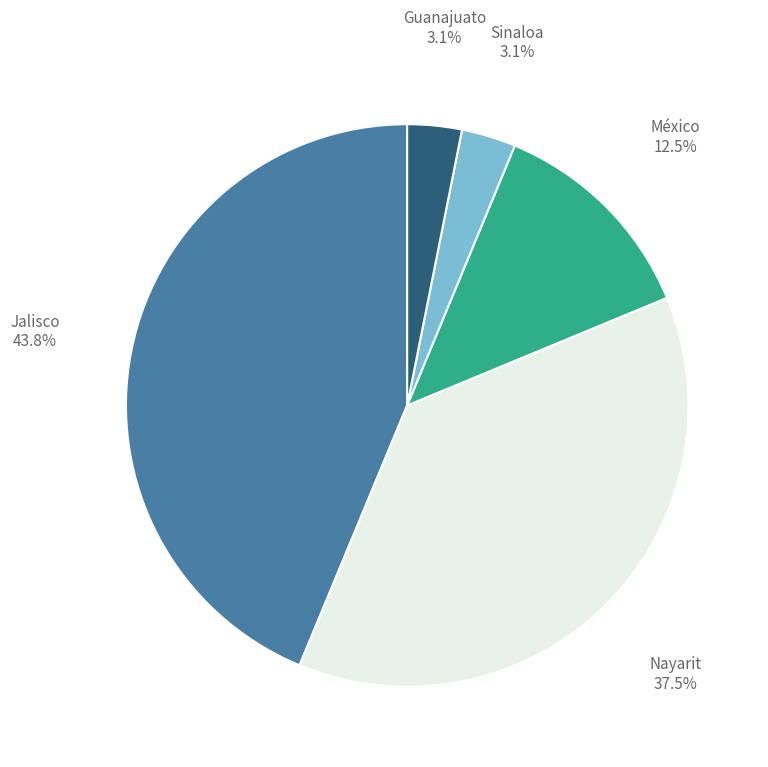

Is it true that Nayarit is 38% of the pie?

True